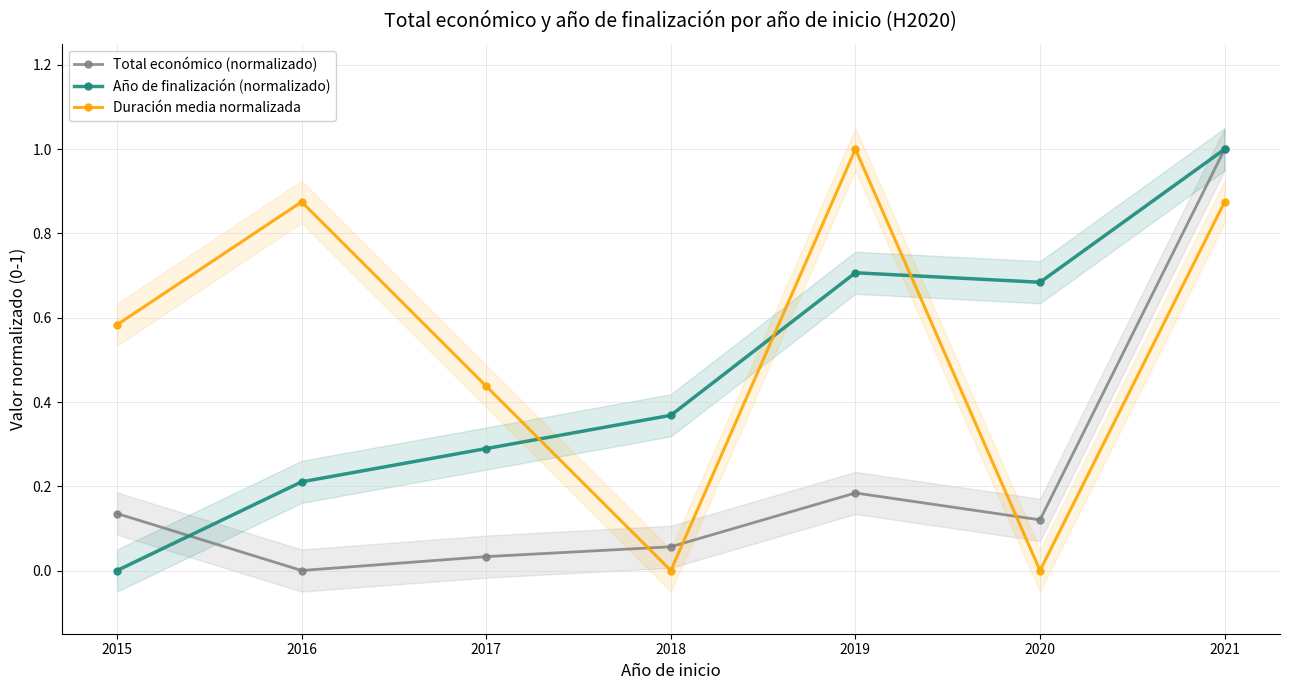

Where do Año de finalización (normalizado) and Duración media normalizada first cross each other?

2017 and 2018